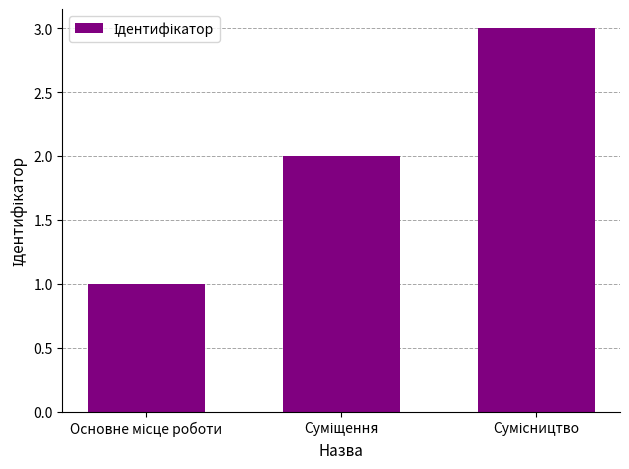

What is the smallest value displayed?

1